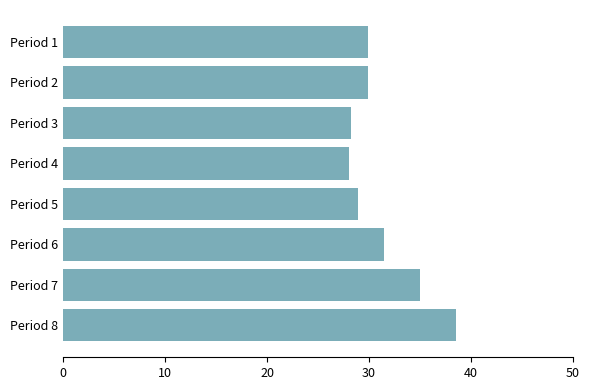

What is the difference between the maximum and minimum values?

10.5